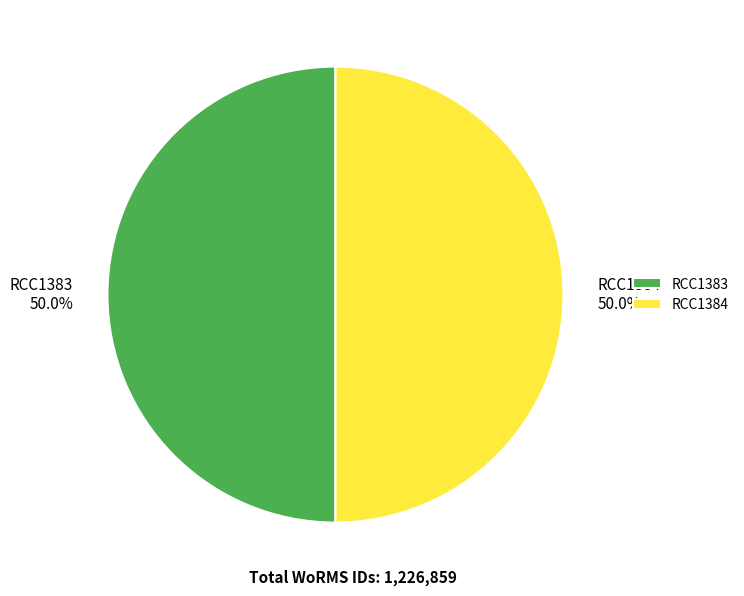

Approximately how many times larger is the value at RCC1384 compared to RCC1383?

1.0